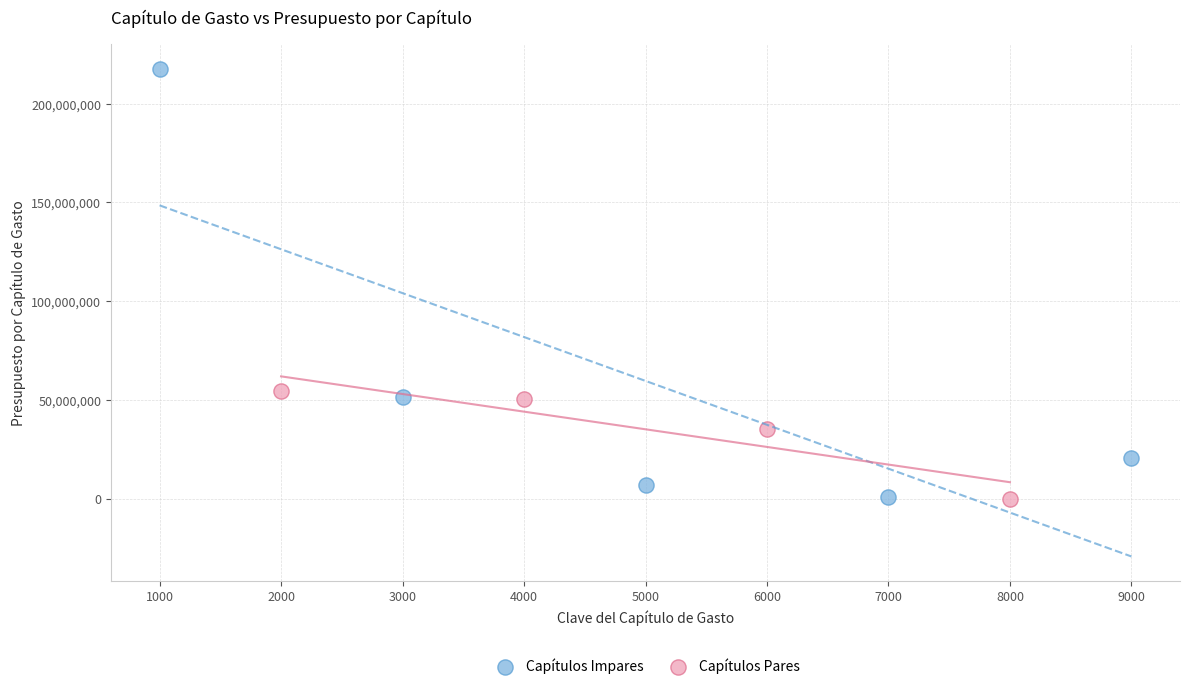

Which series reaches the maximum Y coordinate?

Capítulos Impares